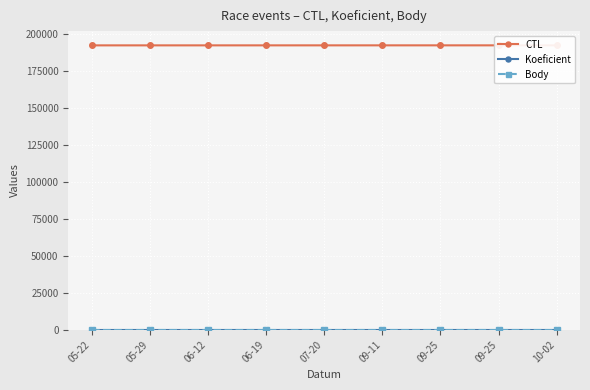

Reading left to right, extract all data points from this chart.

CTL: 192403	192405	192407	192409	192413	192418	192419	192420	192425
Koeficient: 1	1	1	1	1	1	1	1	1
Body: 1	1	1	1	1	1	1	1	1